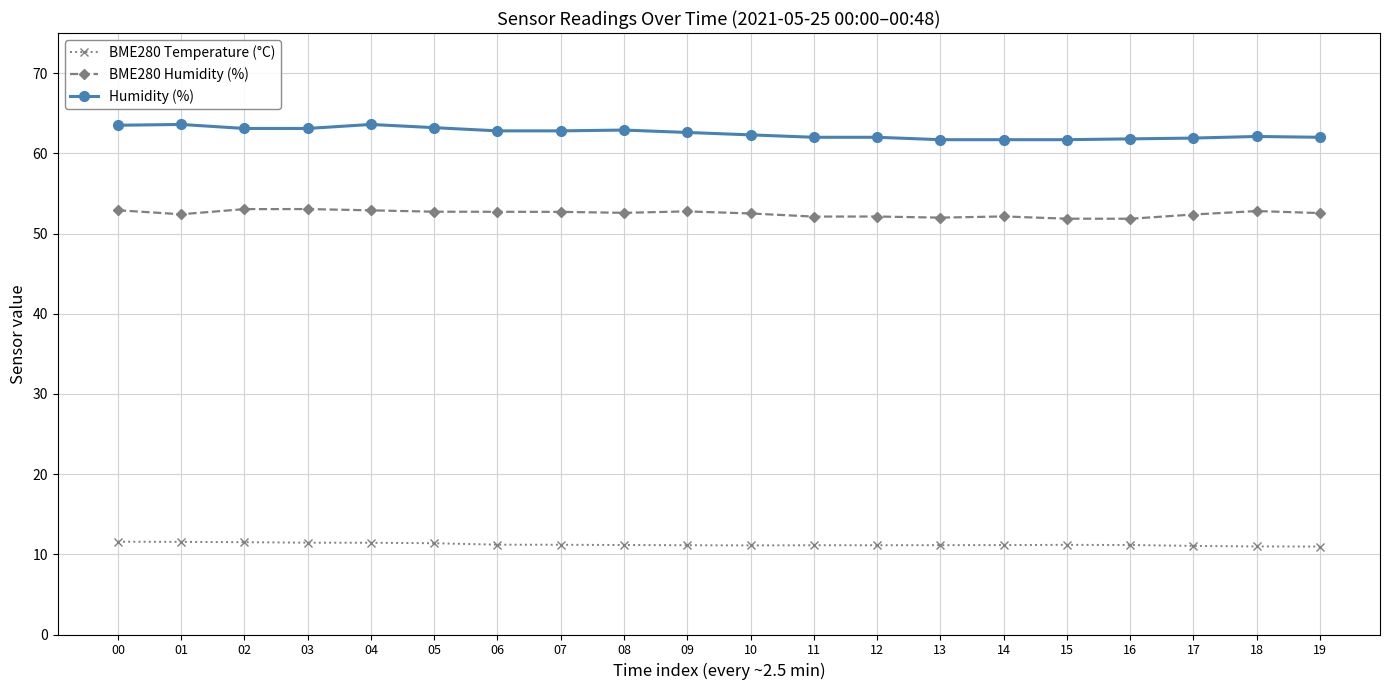

True or false: Humidity (%) and BME280 Temperature (°C) intersect in this chart.

False